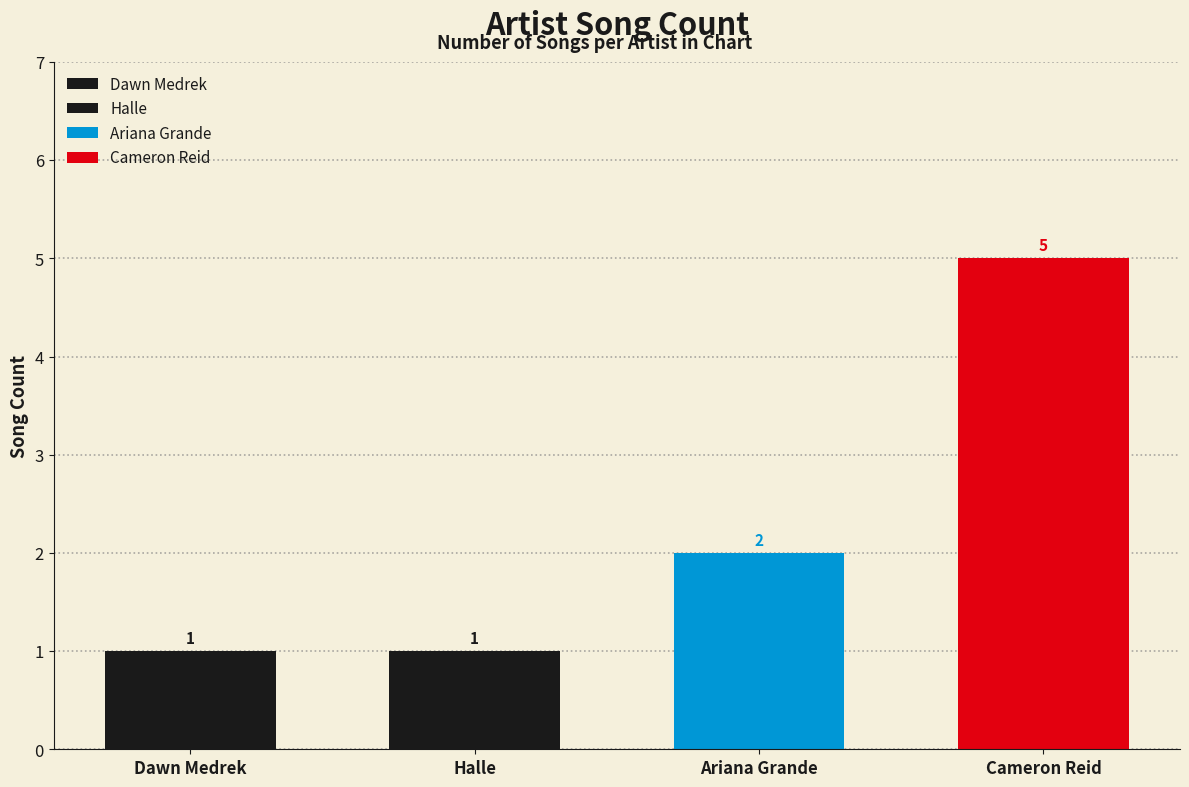

Reading left to right, what are all the values shown in this chart?

Dawn Medrek=1	Halle=1	Ariana Grande=2	Cameron Reid=5